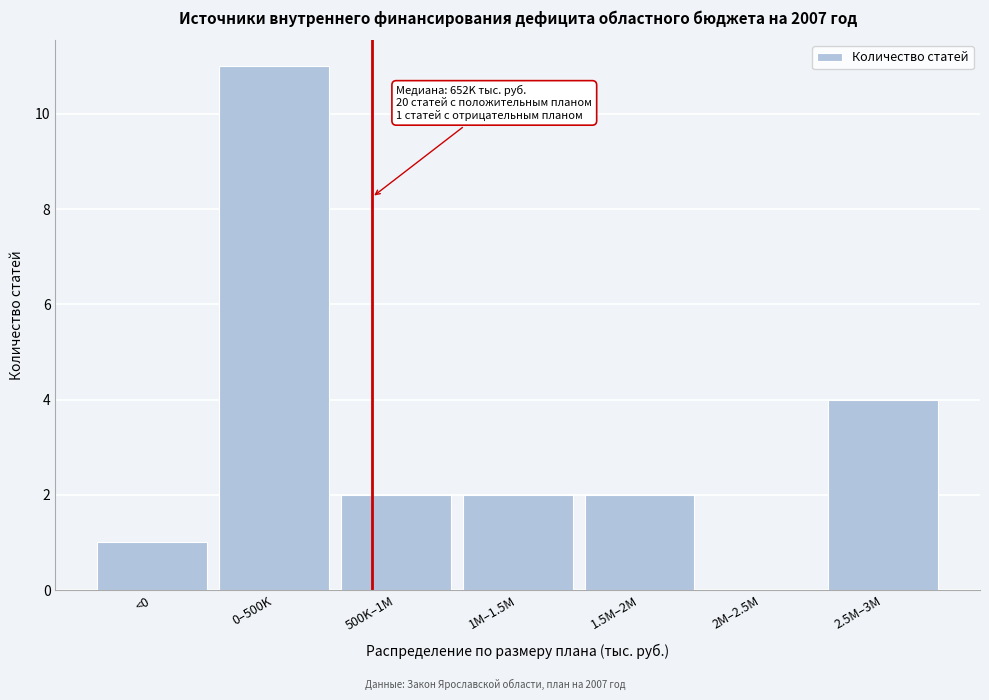

Reading left to right, extract all data points from this chart.

<0=1	0–500K=11	500K–1M=2	1M–1.5M=2	1.5M–2M=2	2M–2.5M=0	2.5M–3M=4